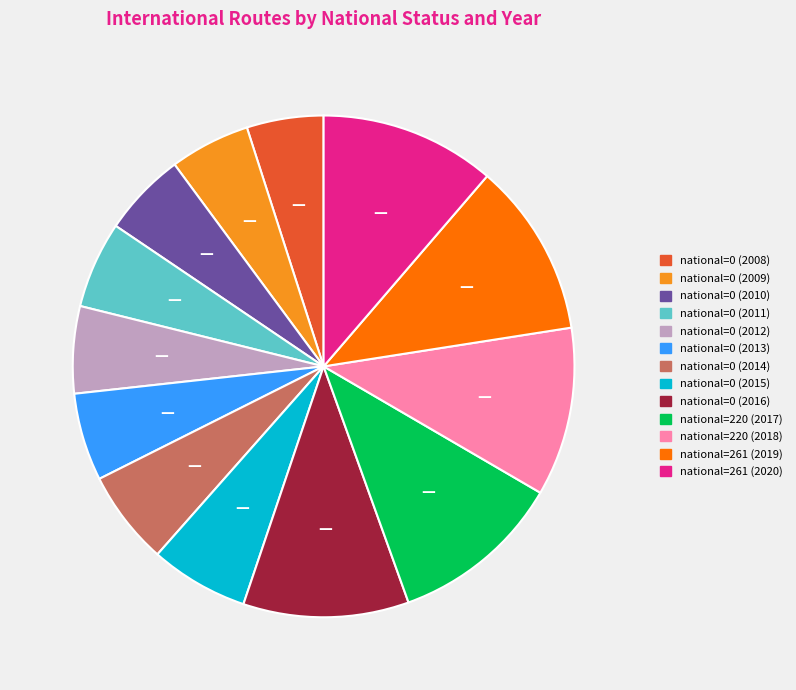

Is the sum of national=0 (2013) and national=0 (2011) greater than half?

No